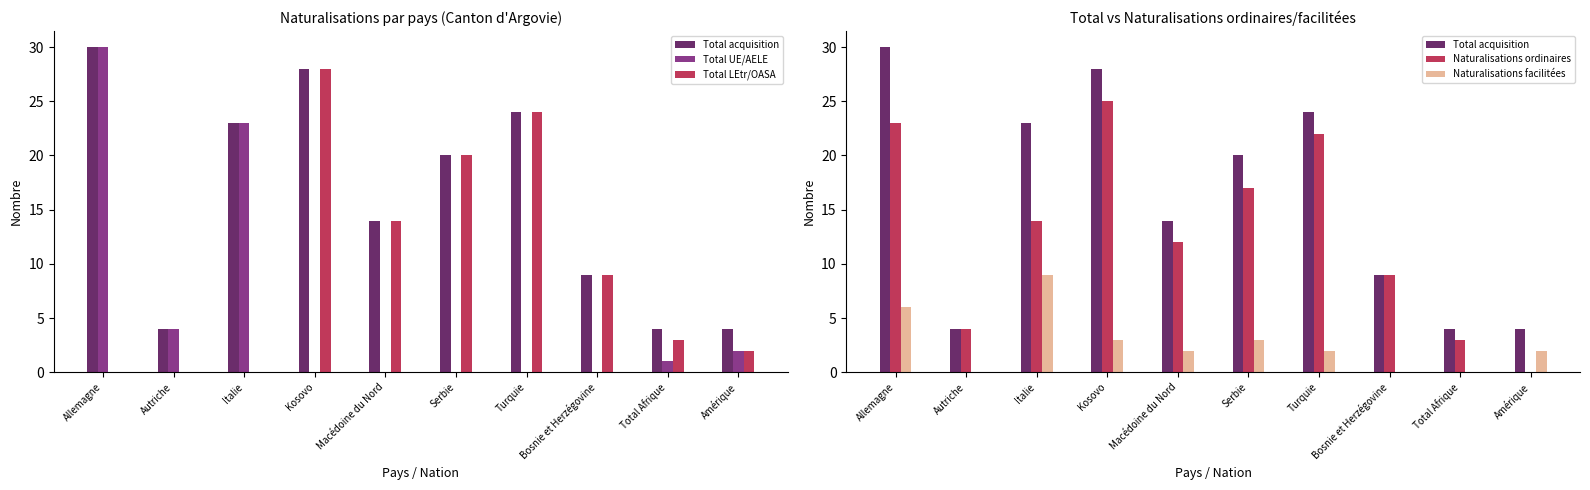

Rank the series at Autriche from highest to lowest value.

Total acquisition, Total UE/AELE, Naturalisations ordinaires, Total LEtr/OASA, Naturalisations facilitées